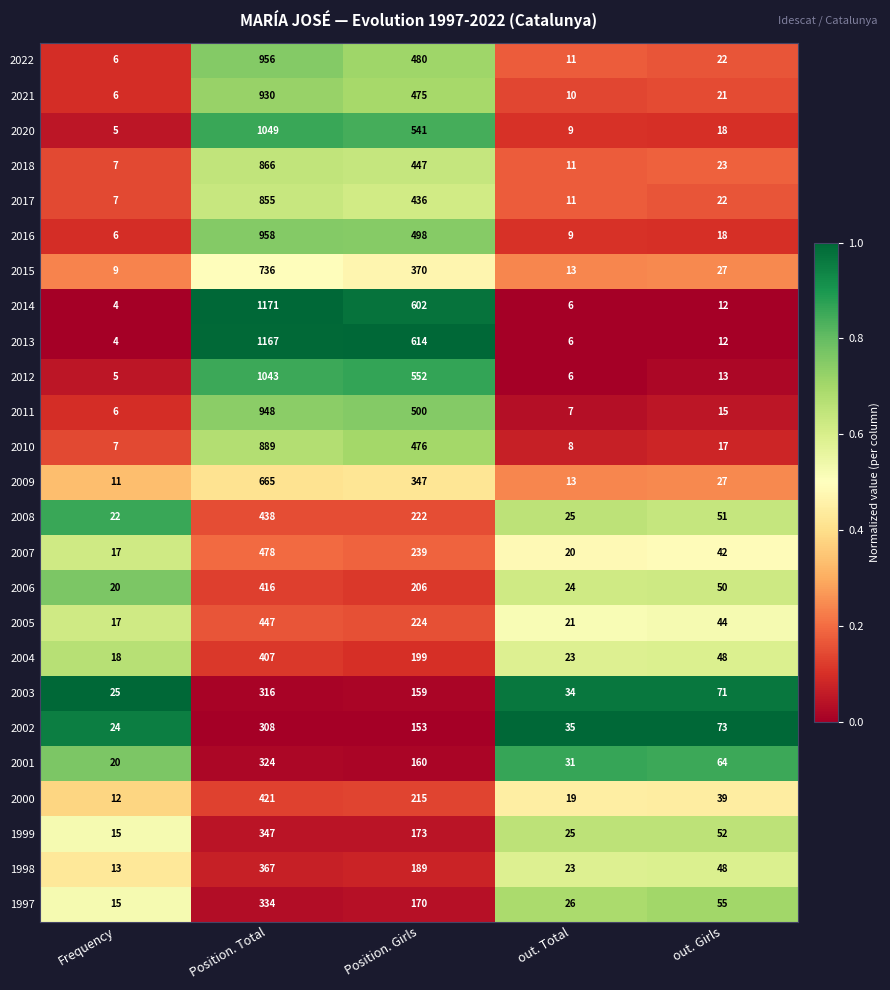

Which category has the lowest value across all series?

Frequency